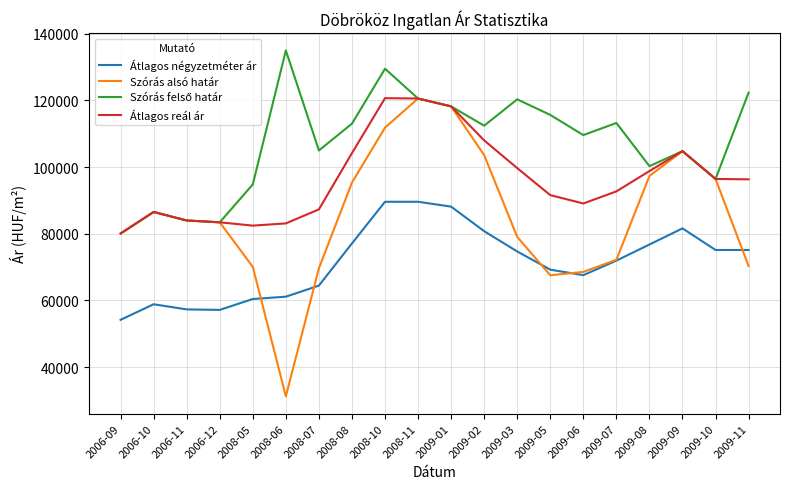

What is the minimum value shown in the chart?

31193